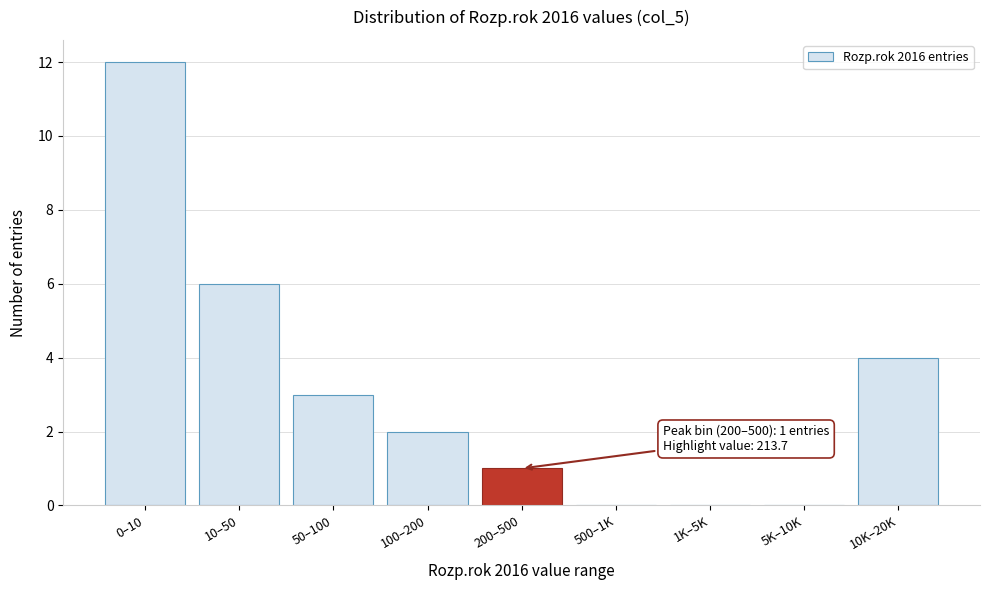

Reading left to right, what are all the values shown in this chart?

0–10=12	10–50=6	50–100=3	100–200=2	200–500=1	500–1K=0	1K–5K=0	5K–10K=0	10K–20K=4